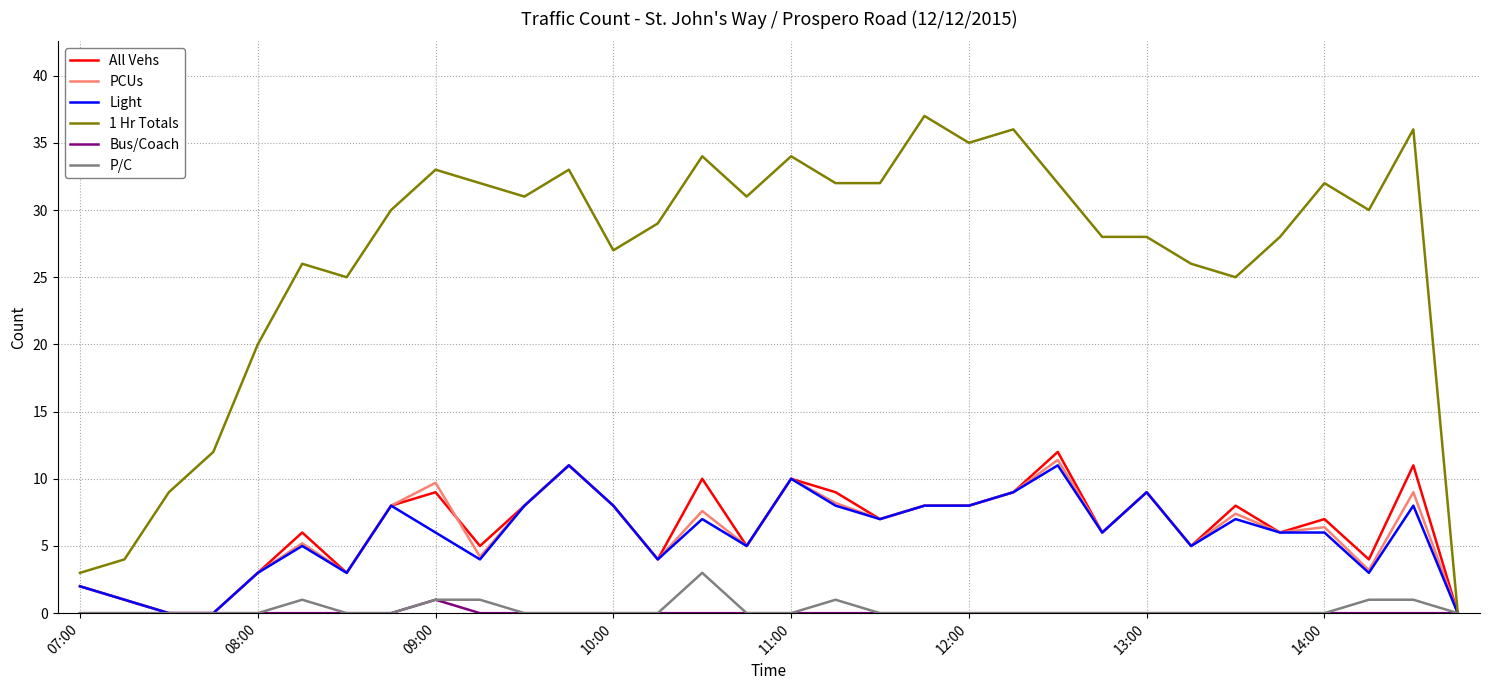

Reading right to left, list all the values displayed in this chart.

All Vehs: 0.0	11.0	4.0	7.0	6.0	8.0	5.0	9.0	6.0	12.0	9.0	8.0	8.0	7.0	9.0	10.0	5.0	10.0	4.0	8.0	11.0	8.0	5.0	9.0	8.0	3.0	6.0	3.0	0.0	0.0	1.0	2.0
PCUs: 0.0	9.0	3.2	6.4	6.0	7.4	5.0	9.0	6.0	11.4	9.0	8.0	8.0	7.0	8.2	10.0	5.0	7.6	4.0	8.0	11.0	8.0	4.2	9.7	8.0	3.0	5.2	3.0	0.0	0.0	1.0	2.0
Light: 0.0	8.0	3.0	6.0	6.0	7.0	5.0	9.0	6.0	11.0	9.0	8.0	8.0	7.0	8.0	10.0	5.0	7.0	4.0	8.0	11.0	8.0	4.0	6.0	8.0	3.0	5.0	3.0	0.0	0.0	1.0	2.0
1 Hr Totals: 0.0	36.0	30.0	32.0	28.0	25.0	26.0	28.0	28.0	32.0	36.0	35.0	37.0	32.0	32.0	34.0	31.0	34.0	29.0	27.0	33.0	31.0	32.0	33.0	30.0	25.0	26.0	20.0	12.0	9.0	4.0	3.0
Bus/Coach: 0.0	0.0	0.0	0.0	0.0	0.0	0.0	0.0	0.0	0.0	0.0	0.0	0.0	0.0	0.0	0.0	0.0	0.0	0.0	0.0	0.0	0.0	0.0	1.0	0.0	0.0	0.0	0.0	0.0	0.0	0.0	0.0
P/C: 0.0	1.0	1.0	0.0	0.0	0.0	0.0	0.0	0.0	0.0	0.0	0.0	0.0	0.0	1.0	0.0	0.0	3.0	0.0	0.0	0.0	0.0	1.0	1.0	0.0	0.0	1.0	0.0	0.0	0.0	0.0	0.0